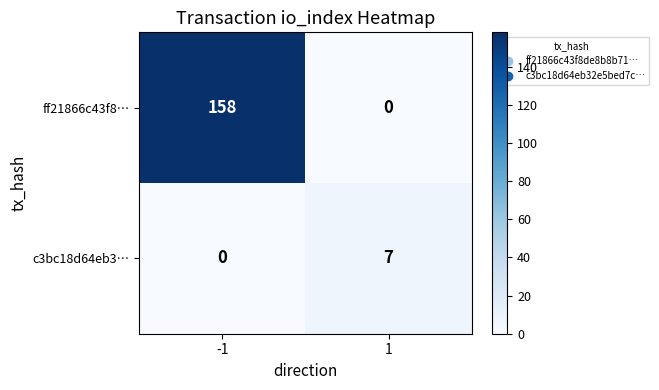

Which series has the largest range (max minus min)?

ff21866c43f8…